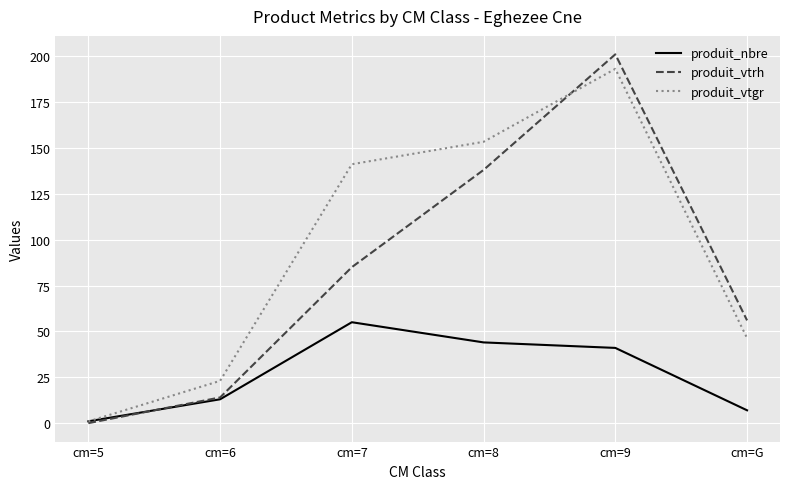

Reading left to right, what are all the values shown in this chart?

produit_nbre: cm=5=1.0	cm=6=13.0	cm=7=55.0	cm=8=44.0	cm=9=41.0	cm=G=7.0
produit_vtrh: cm=5=0.0	cm=6=14.0	cm=7=85.0	cm=8=138.0	cm=9=201.0	cm=G=56.0
produit_vtgr: cm=5=0.9	cm=6=23.0	cm=7=141.1	cm=8=153.3	cm=9=193.1	cm=G=46.4